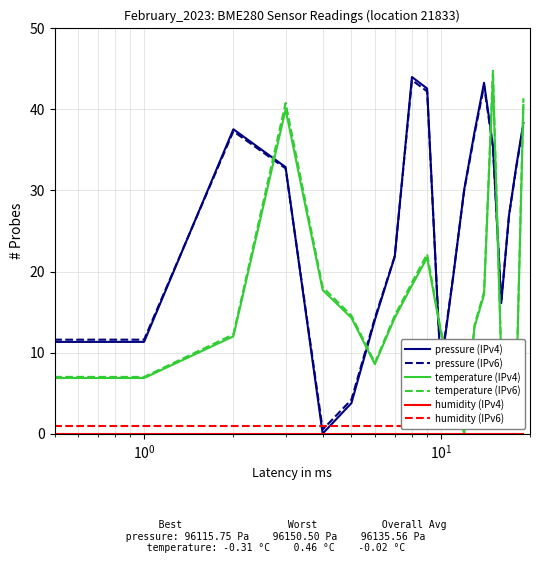

What is the highest value of the pressure (IPv6) series?

43.6